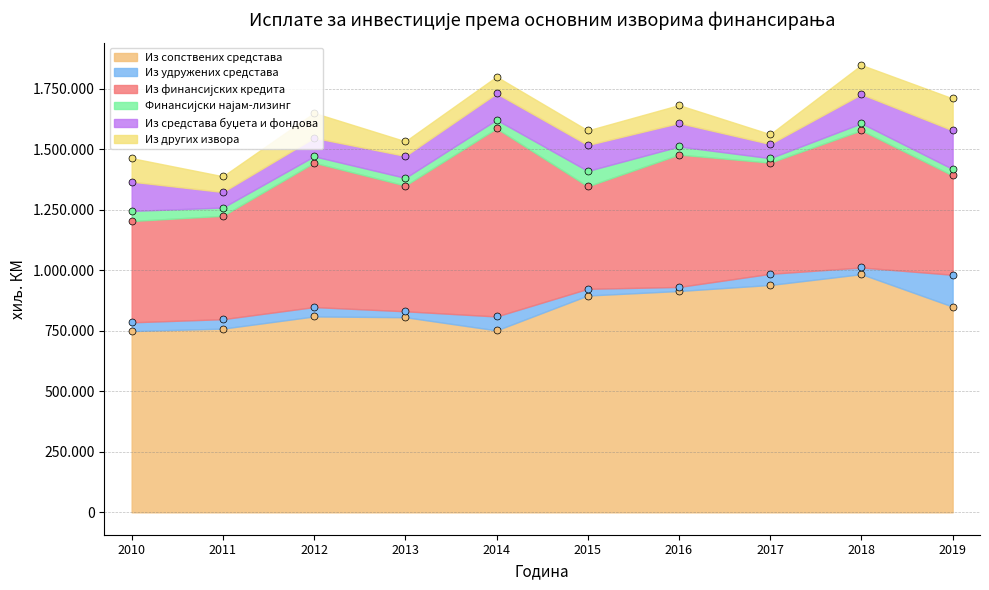

At which category is the sum across all series the highest?

2018